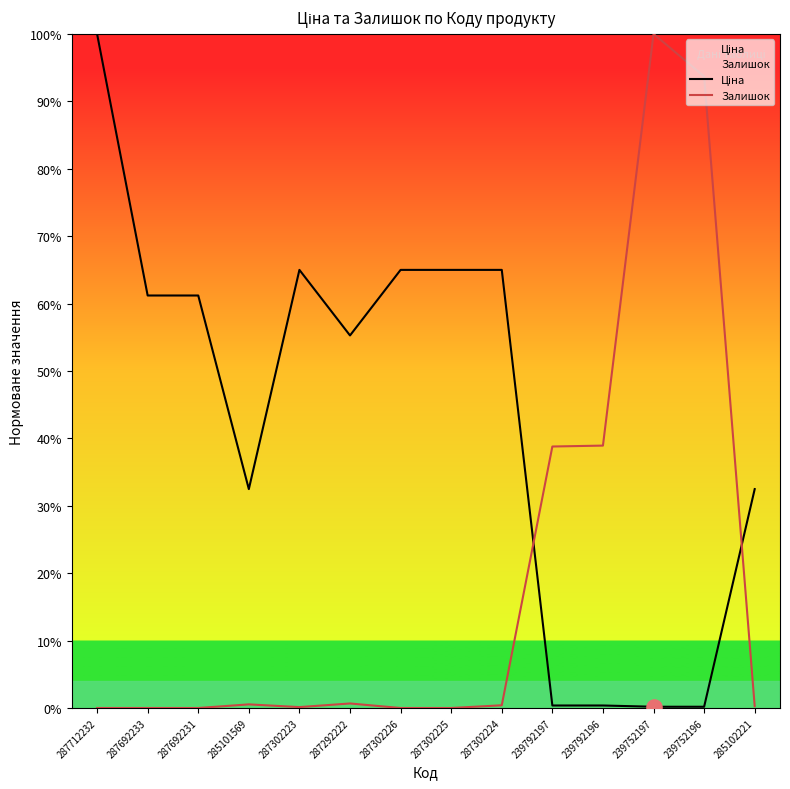

At which category is the sum across all series the highest?

239752197